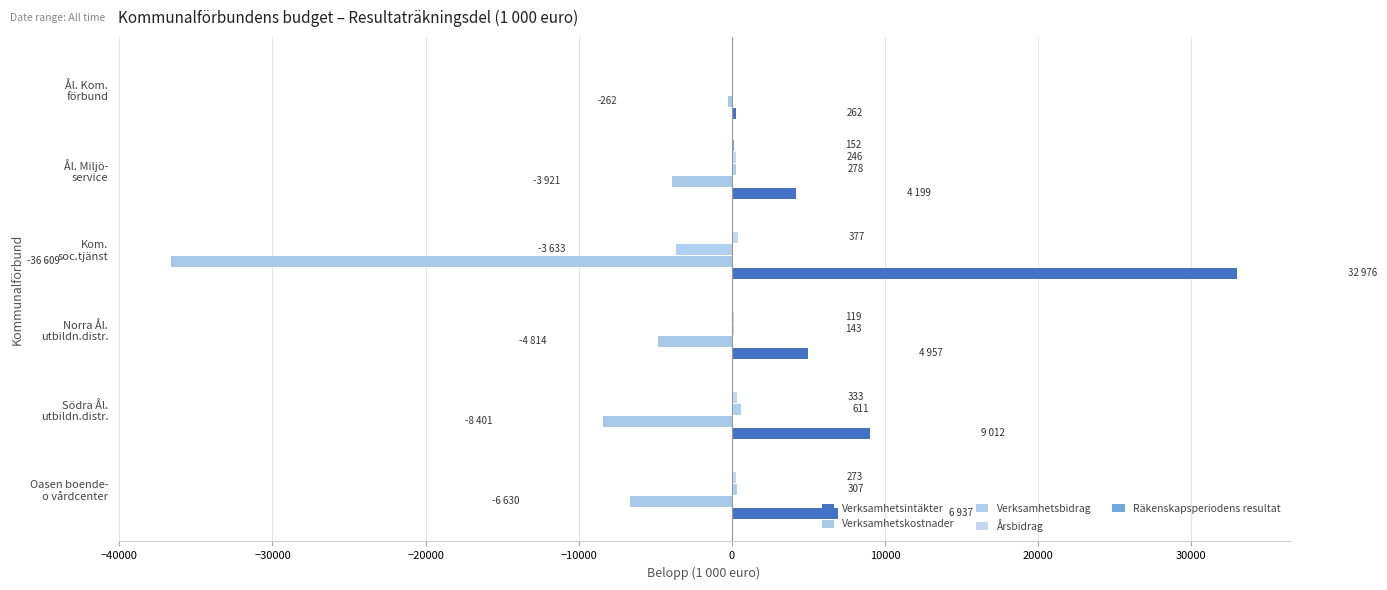

How many series are shown in this chart?

5